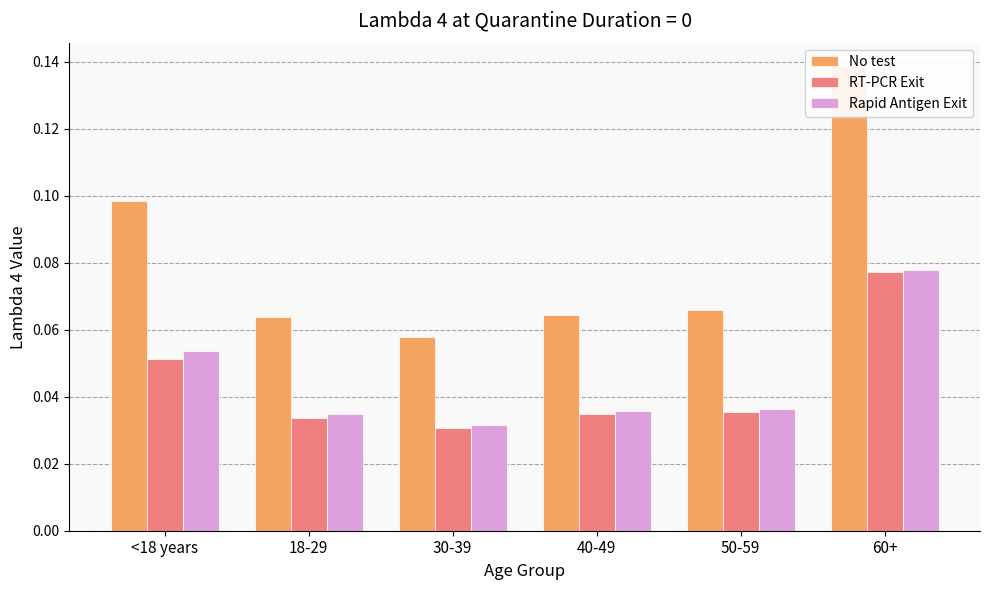

What is the difference between the maximum and minimum values in the No test series?

0.1